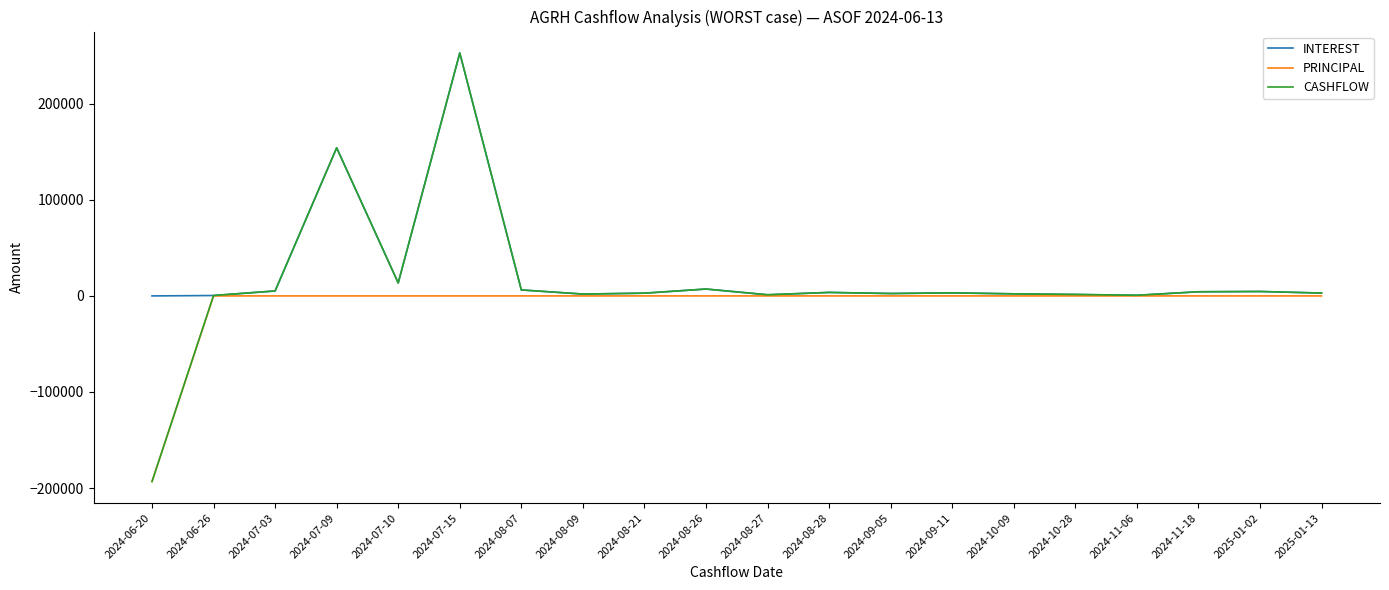

Where is CASHFLOW nearest to the value 29822?

2024-07-10